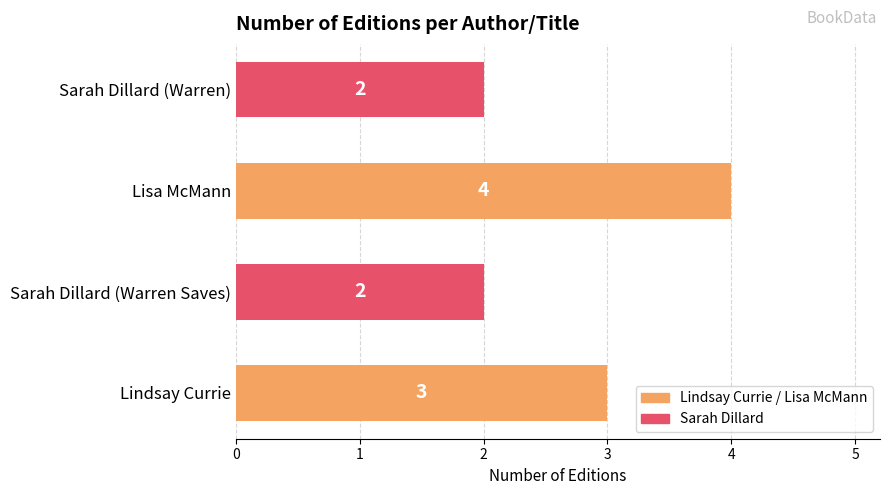

What is the maximum value shown in the chart?

4